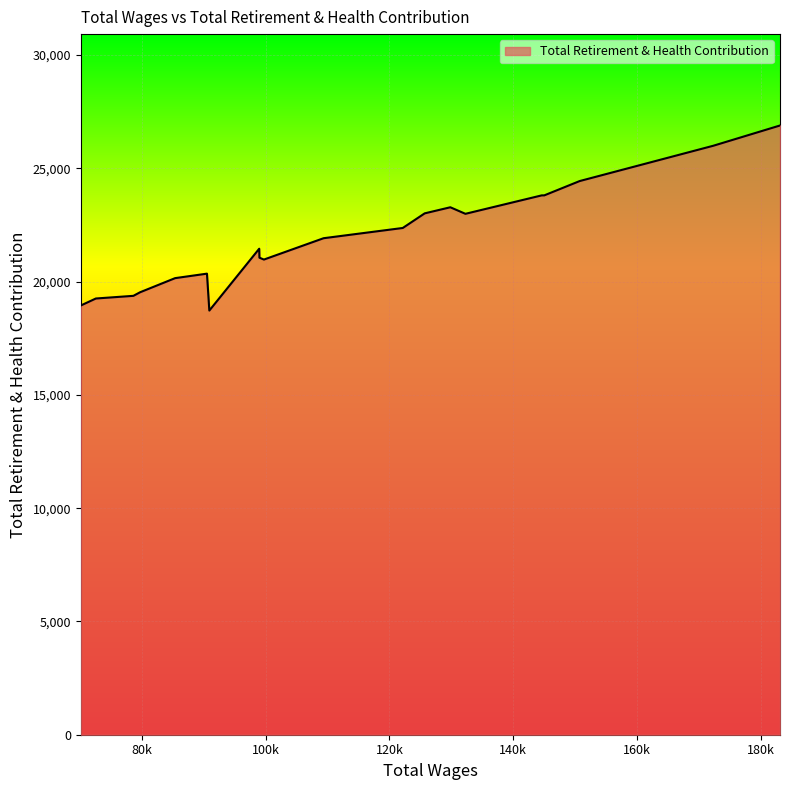

What is the difference between the maximum and minimum values?

8168